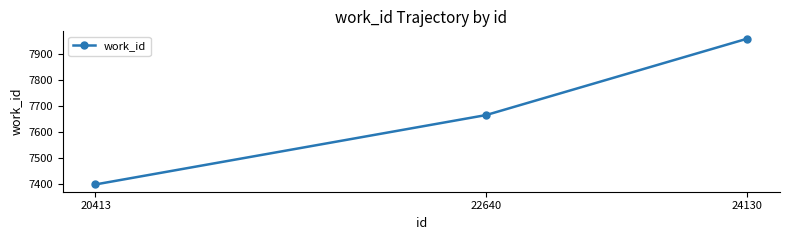

Reading right to left, transcribe all the data shown in this chart.

24130=7957	22640=7665	20413=7400